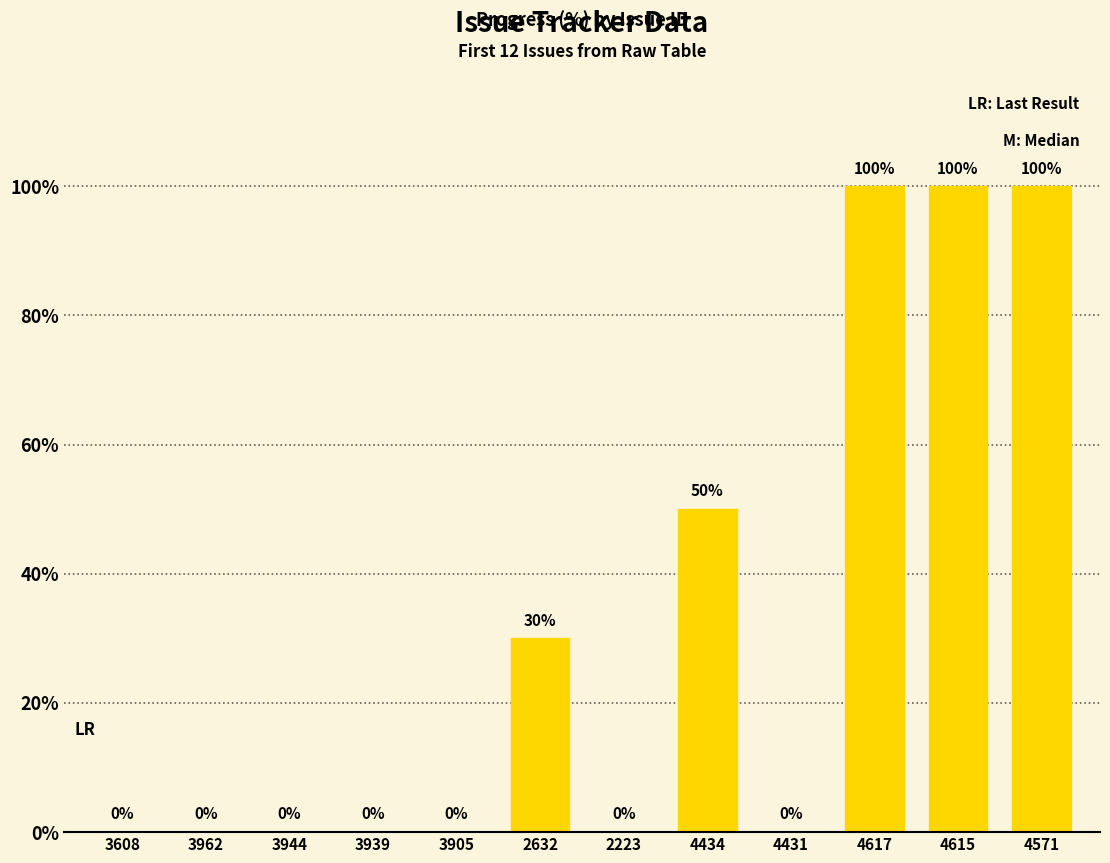

What is the maximum value shown in the chart?

100